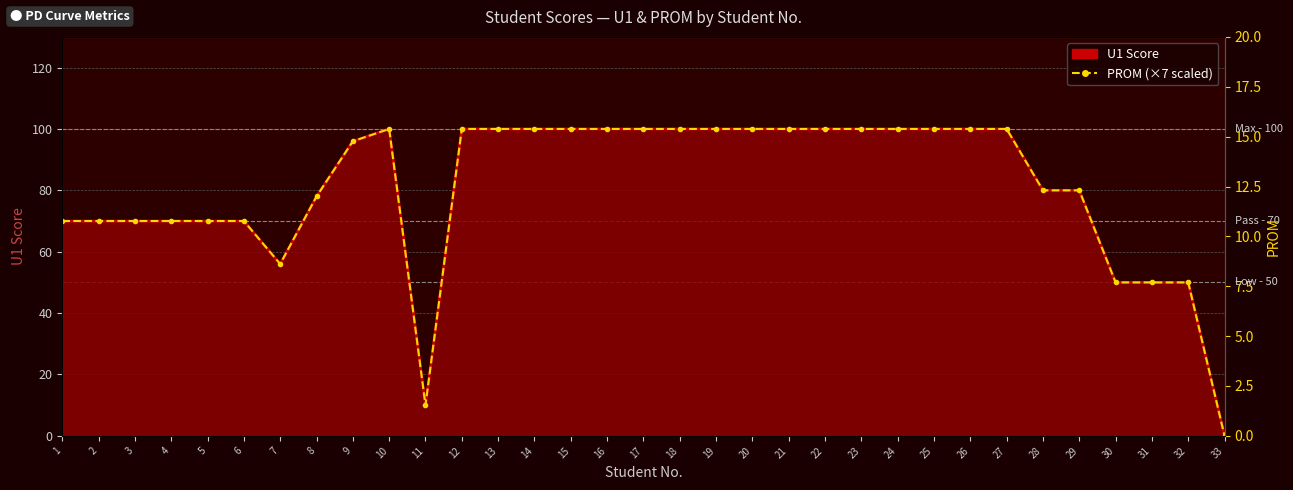

The value of PROM (×7) at 28 is 123. True or false?

False